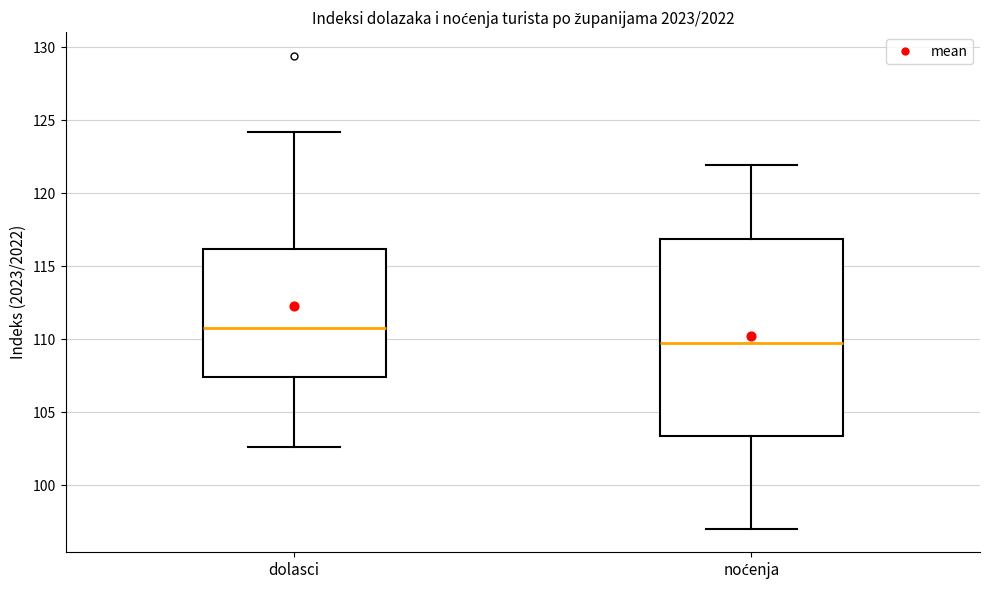

Which box's median line is the highest?

dolasci